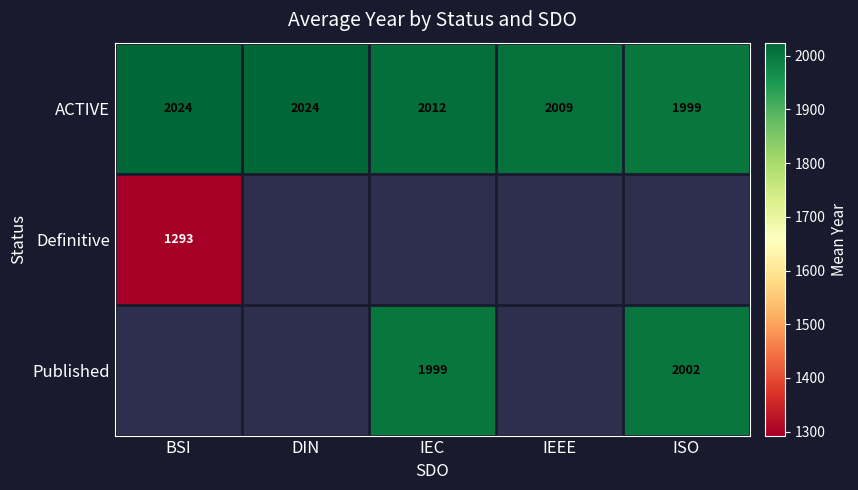

Is it true that ACTIVE equals 542.1 at ISO?

False